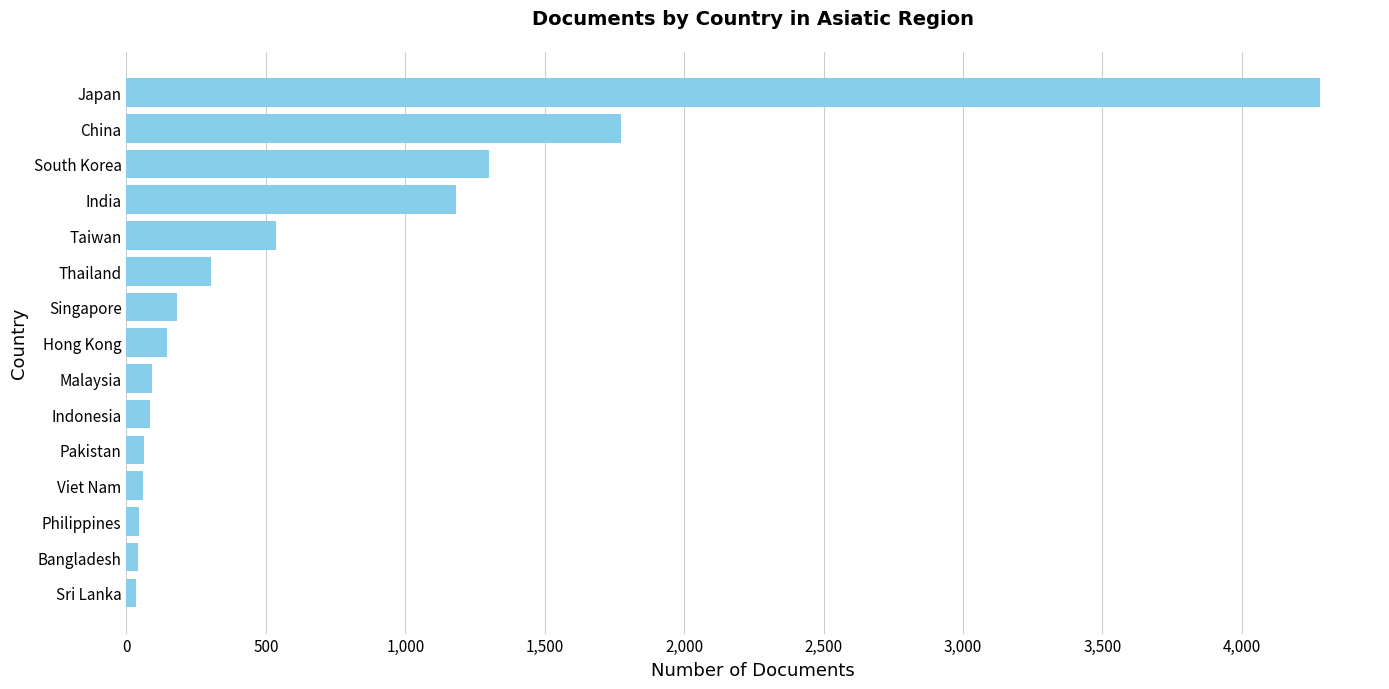

The value at China is 1774. True or false?

True